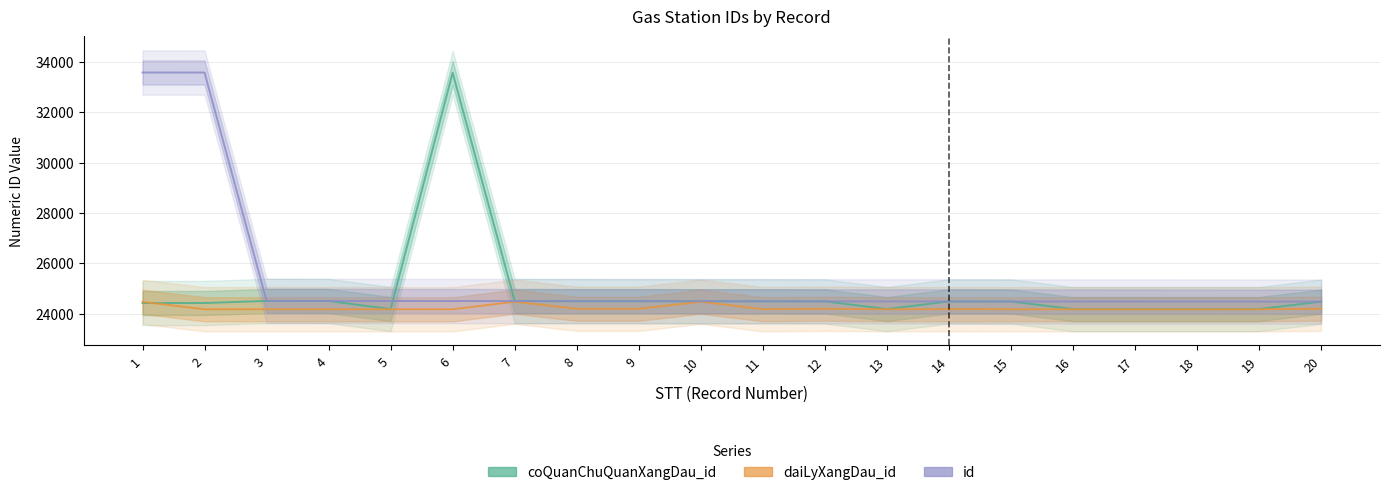

The daiLyXangDau_id series shows 9723 at 12. True or false?

False